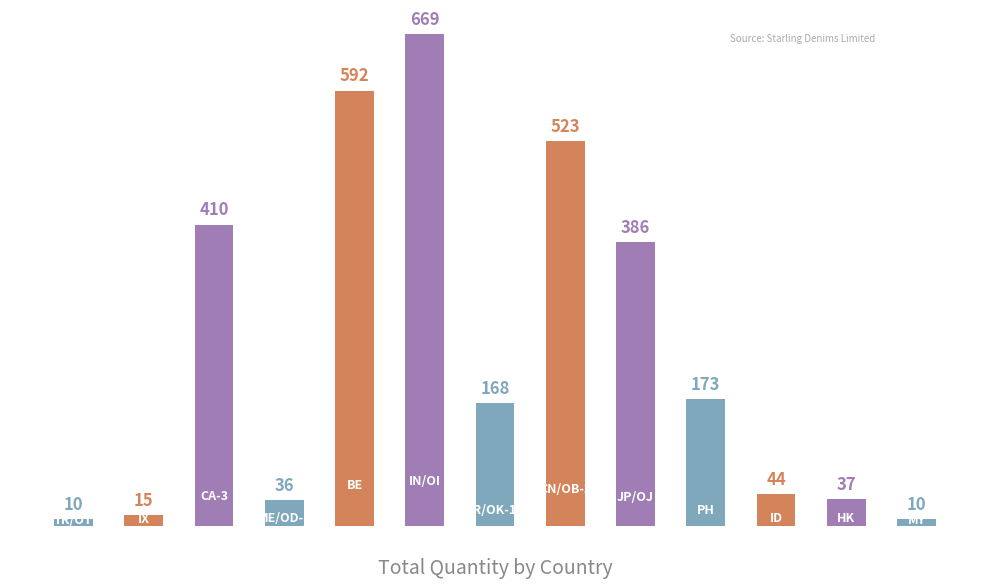

What is the value of the 2nd bar from the left?

15